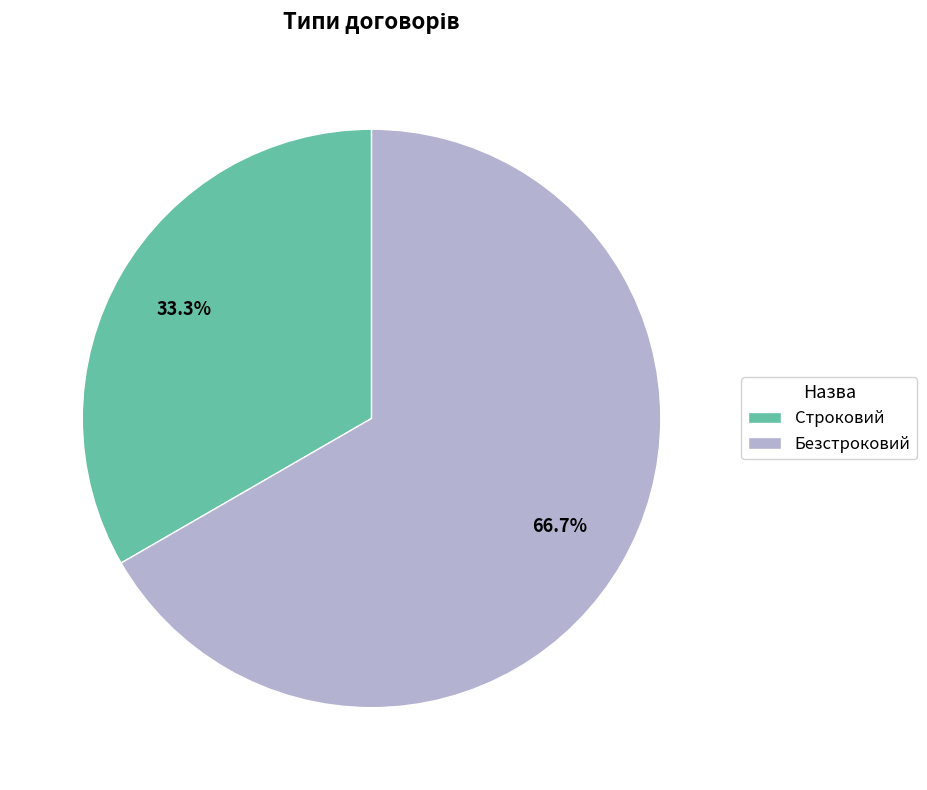

Which has a higher value, Строковий or Безстроковий?

Безстроковий